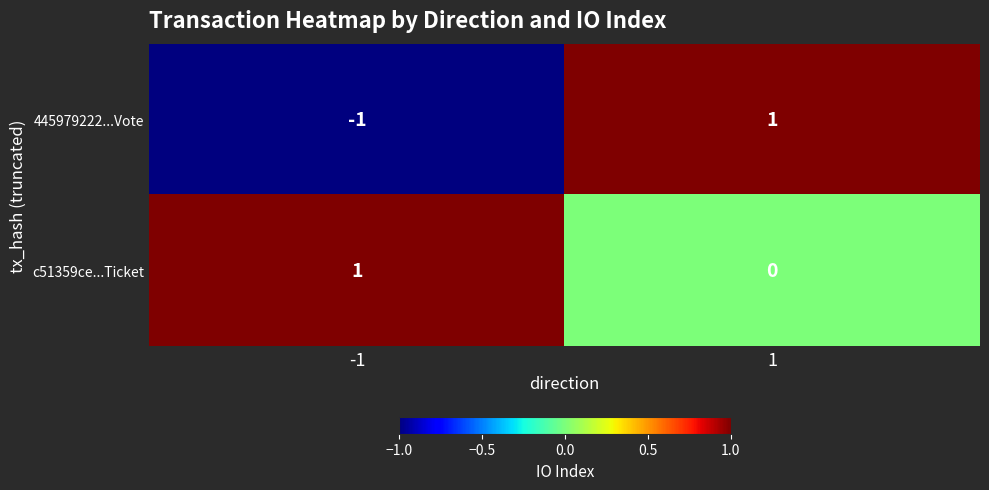

Reading left to right, list all the values displayed in this chart.

445979222...Vote: -1	1
c51359ce...Ticket: 1	0